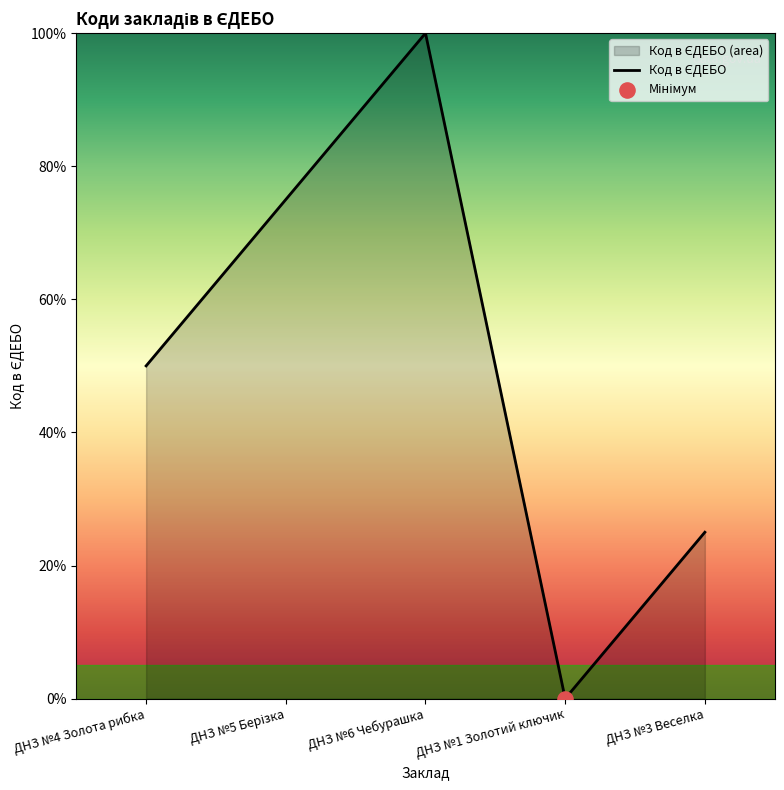

Between ДНЗ №3 Веселка and ДНЗ №6 Чебурашка, which is larger?

ДНЗ №6 Чебурашка